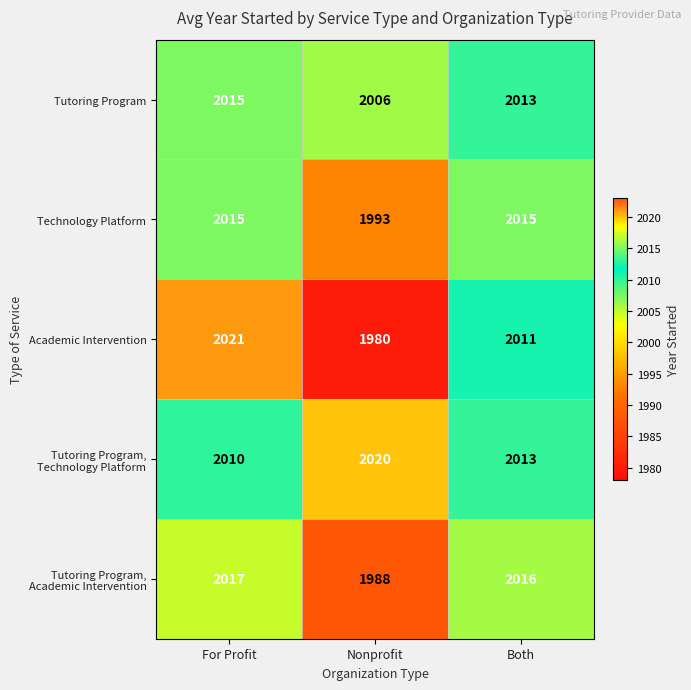

Is it true that Academic Intervention equals 2011 at Both?

True